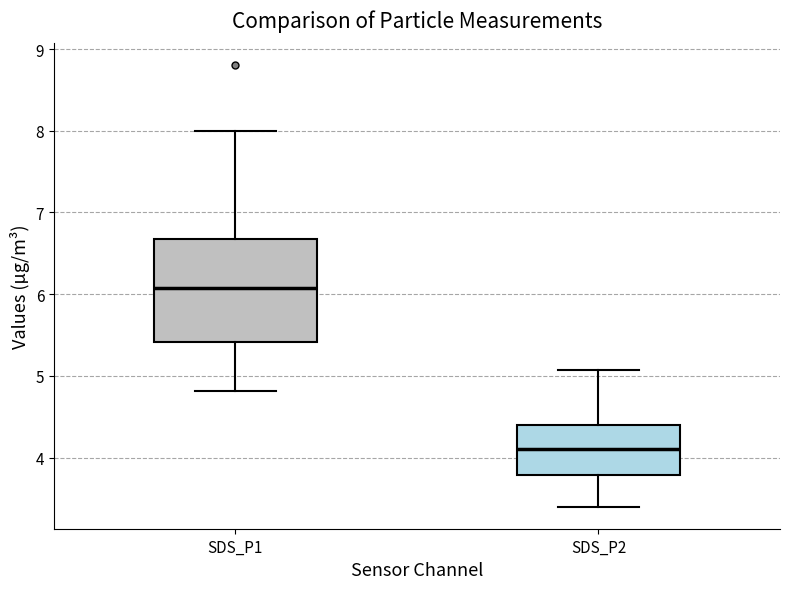

Reading left to right, transcribe this box plot: for each box, give where its median line is, the range the box spans, and where its two whiskers end, as read against the y-axis. The values are not printed on the chart, so give them approximately, as read against the axis.

SDS_P1: median 6.1, box 5.4 to 6.7, whiskers 4.8 to 8.0
SDS_P2: median 4.1, box 3.8 to 4.4, whiskers 3.4 to 5.1